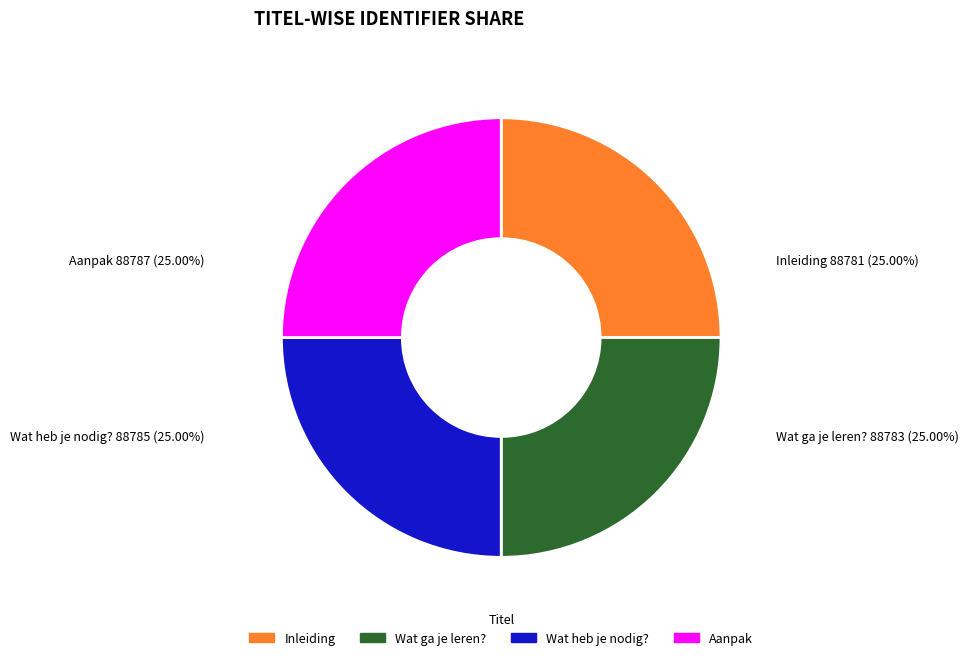

Is there a majority slice in this chart?

No